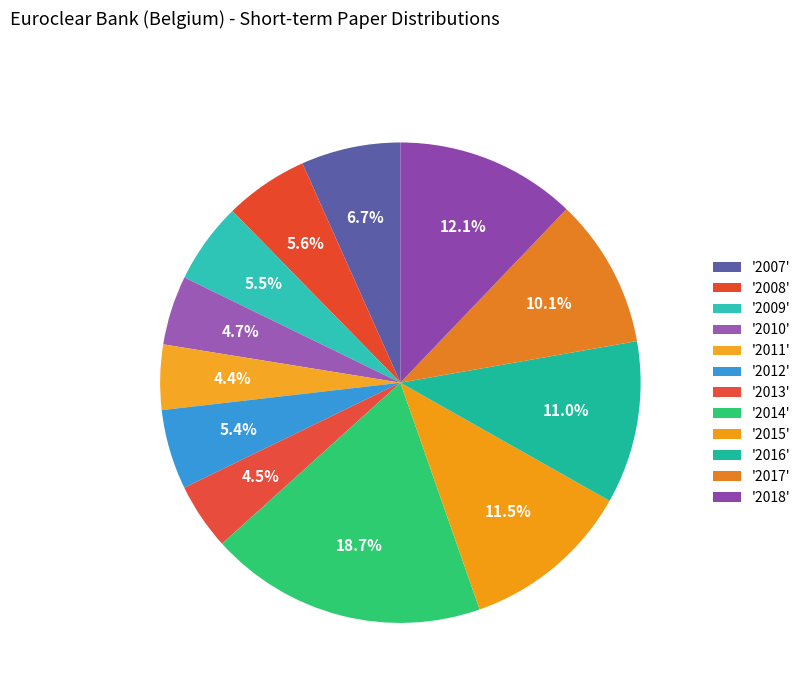

Which category has the biggest portion of the pie?

2014